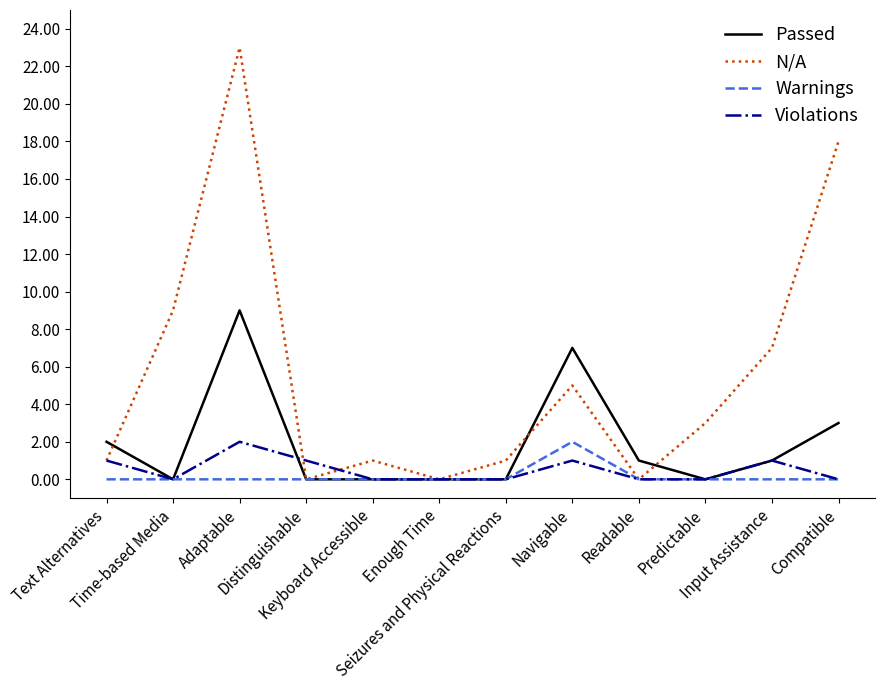

What is the greatest value displayed?

23